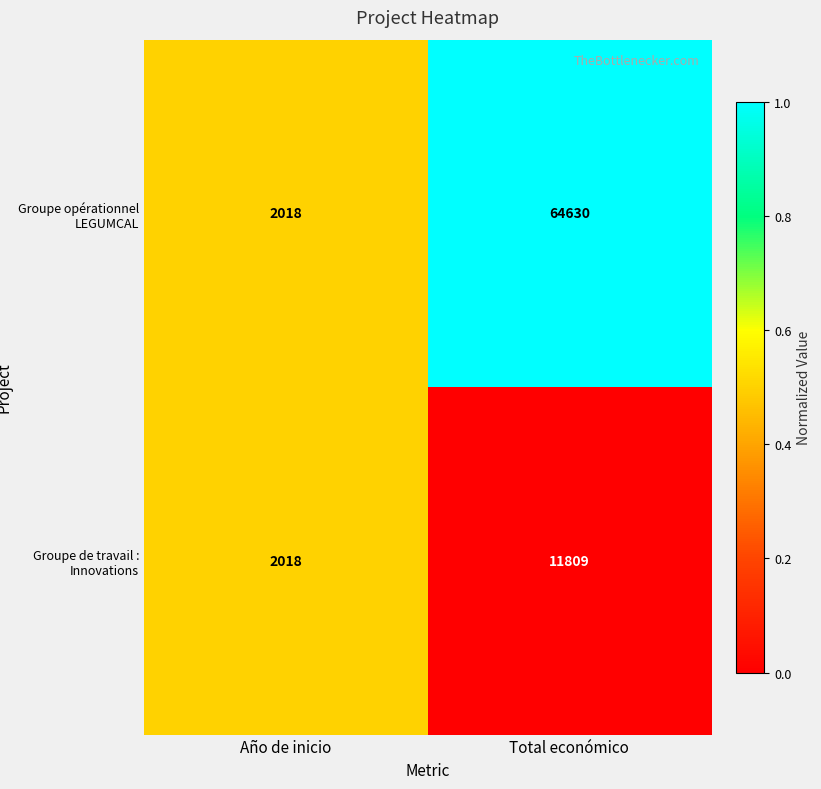

Rank the series at Total económico from highest to lowest value.

Groupe opérationnel LEGUMCAL, Groupe de travail : Innovations